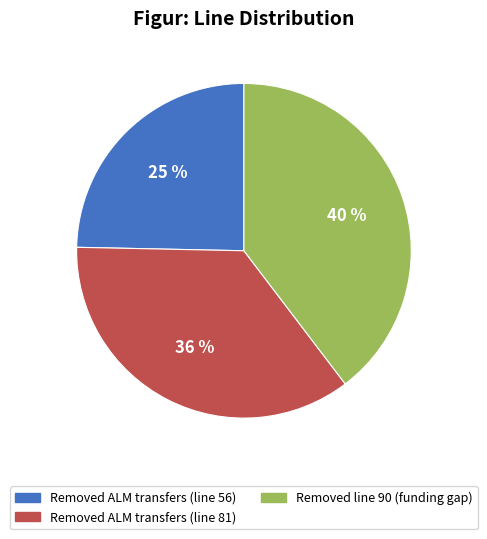

To the nearest percent, what is the average slice percentage?

33%